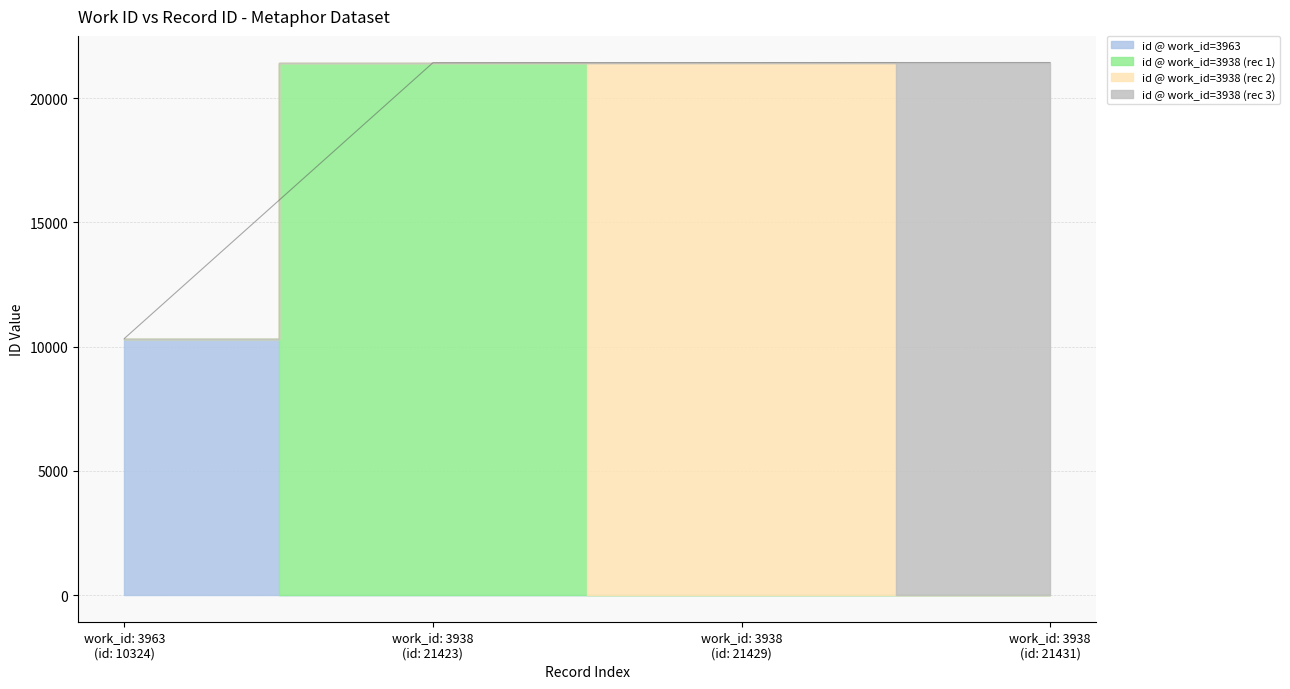

How many lines are shown in the chart?

1